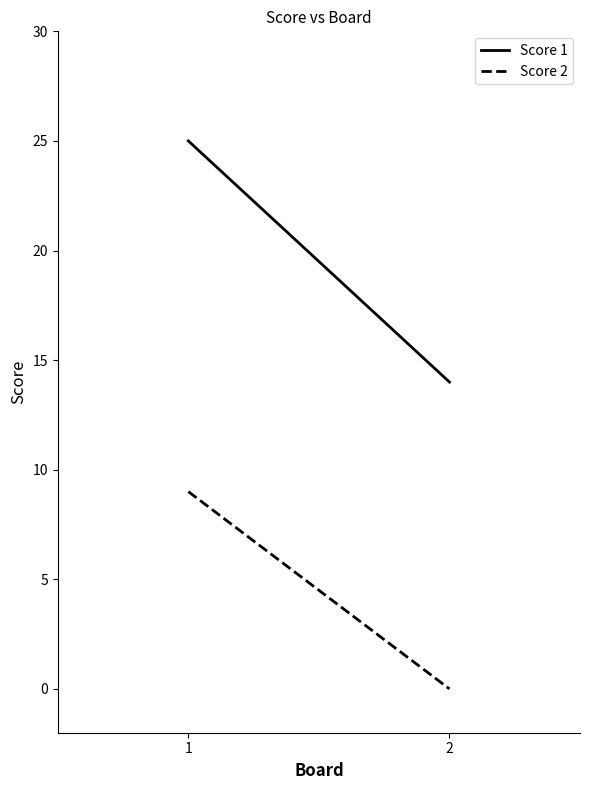

List the series in order of their peak value, lowest first.

Score 2, Score 1